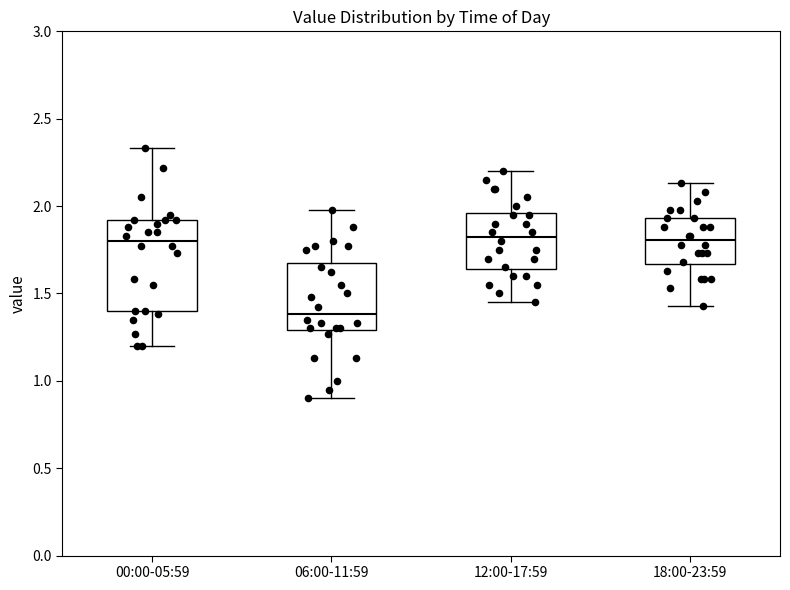

Reading left to right, transcribe this box plot: for each box, give where its median line is, the range the box spans, and where its two whiskers end, as read against the y-axis. The values are not printed on the chart, so give them approximately, as read against the axis.

00:00-05:59: median 1.80, box 1.40 to 1.90, whiskers 1.20 to 2.35
06:00-11:59: median 1.40, box 1.30 to 1.70, whiskers 0.90 to 2.00
12:00-17:59: median 1.85, box 1.65 to 1.95, whiskers 1.45 to 2.20
18:00-23:59: median 1.80, box 1.65 to 1.95, whiskers 1.45 to 2.15